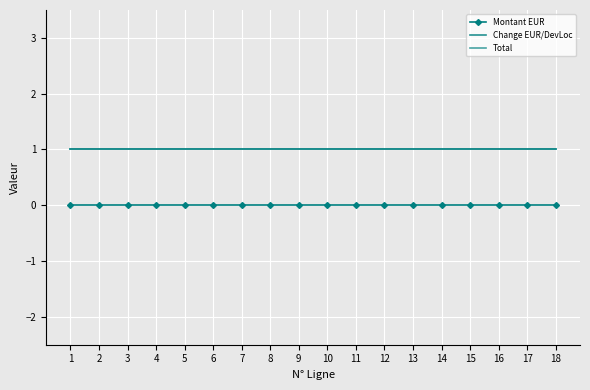

The Total series shows 1 at 4. True or false?

True